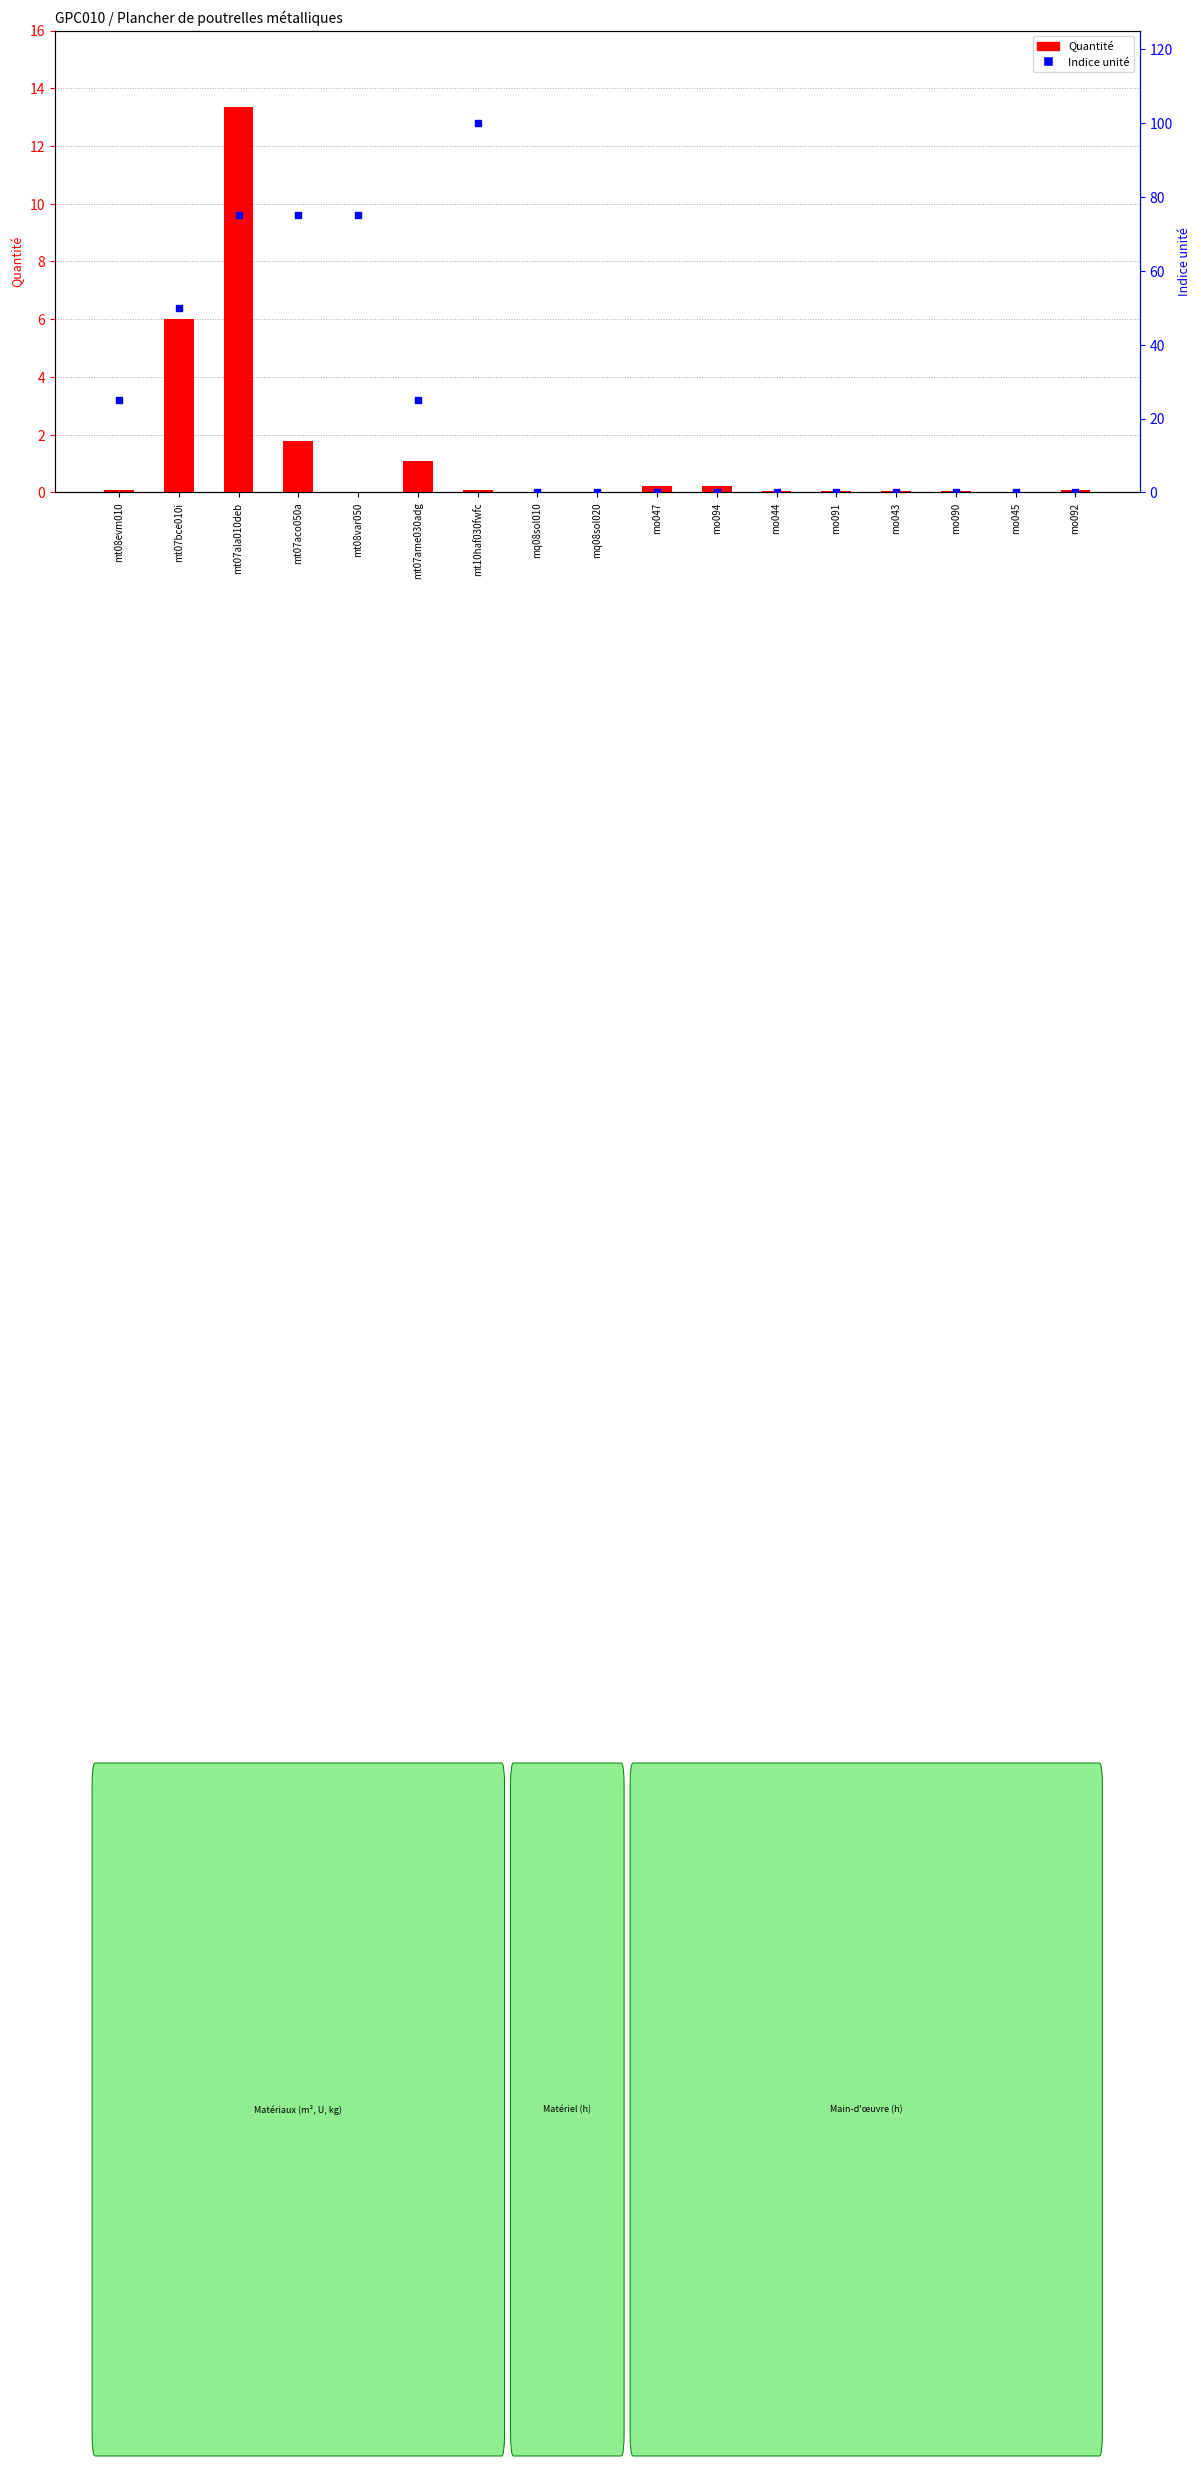

Which series has the largest total across all categories?

Indice unité